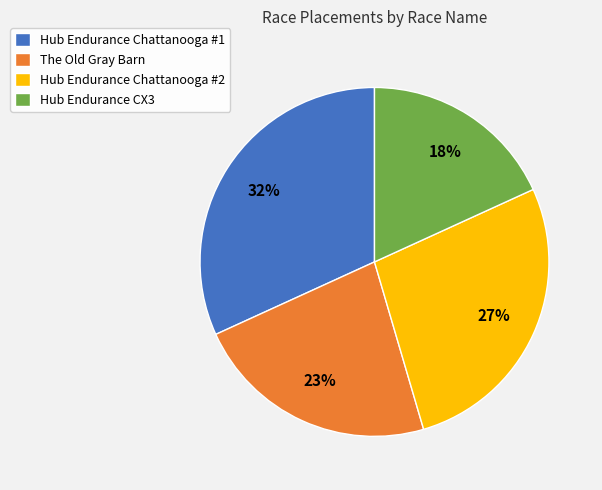

Combined, do Hub Endurance Chattanooga #1 and Hub Endurance Chattanooga #2 account for over 50%?

Yes